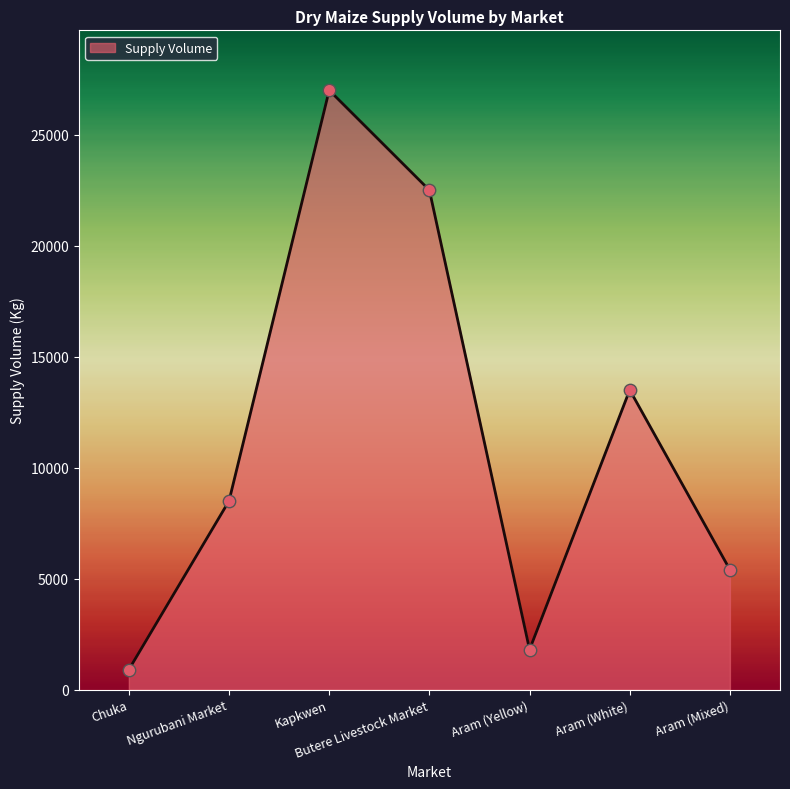

Between Ngurubani Market and Chuka, which is larger?

Ngurubani Market